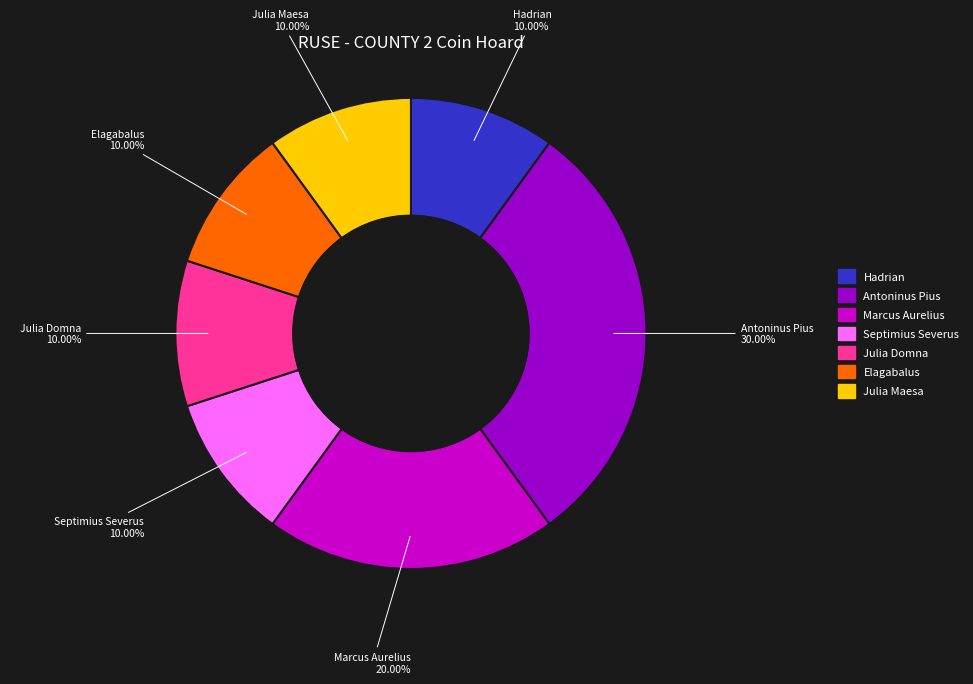

Combined, what portion of the pie is Marcus Aurelius and Elagabalus?

30.0%